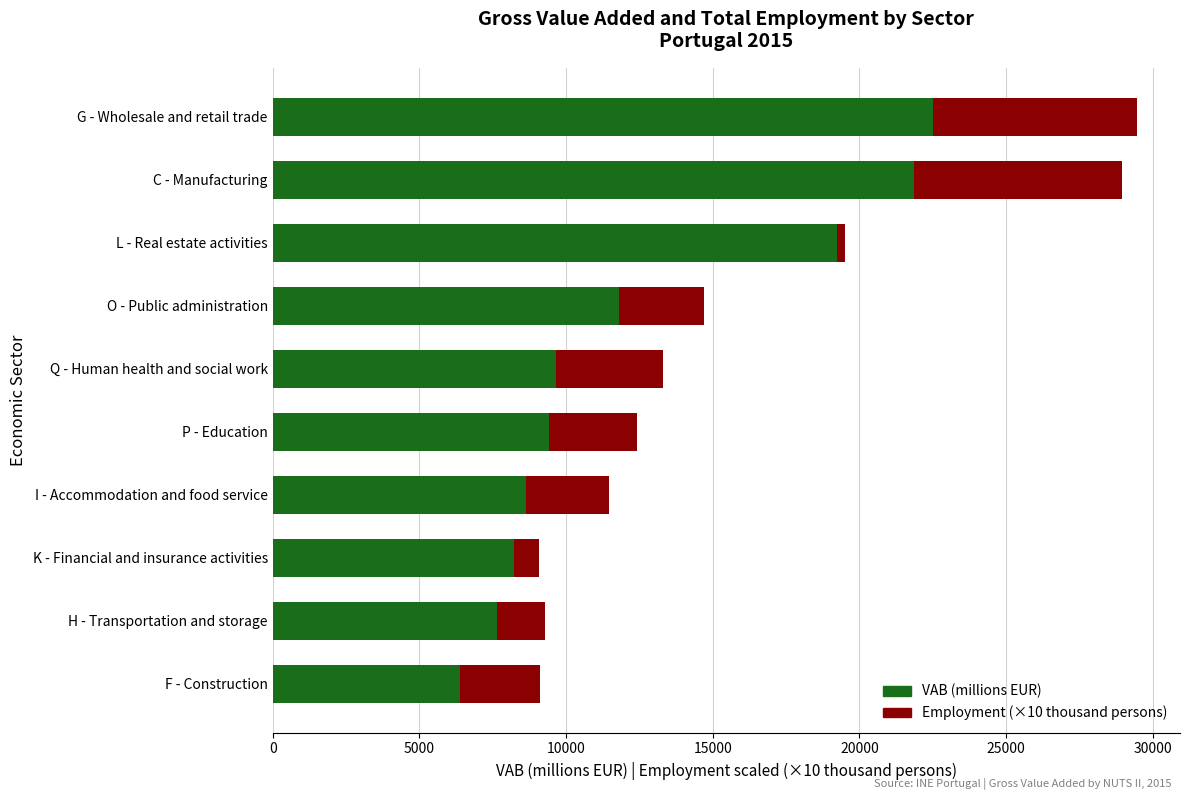

What is the total value across all series at G - Wholesale and retail trade?

29455.7